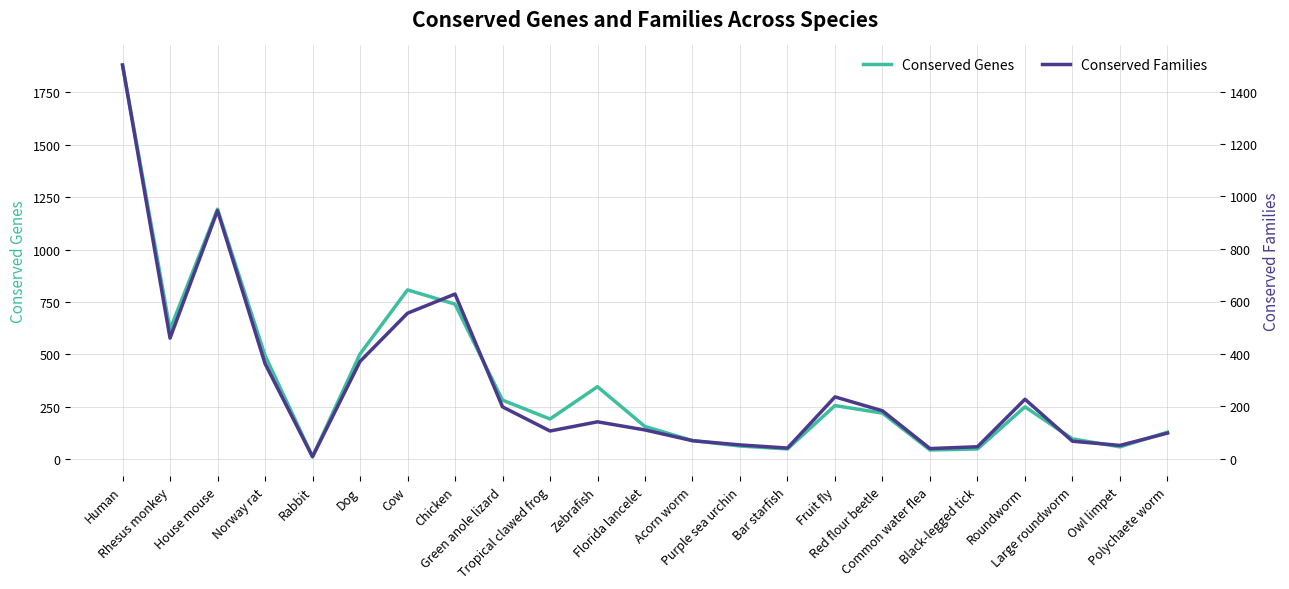

Which has a higher value, Roundworm or Common water flea?

Roundworm